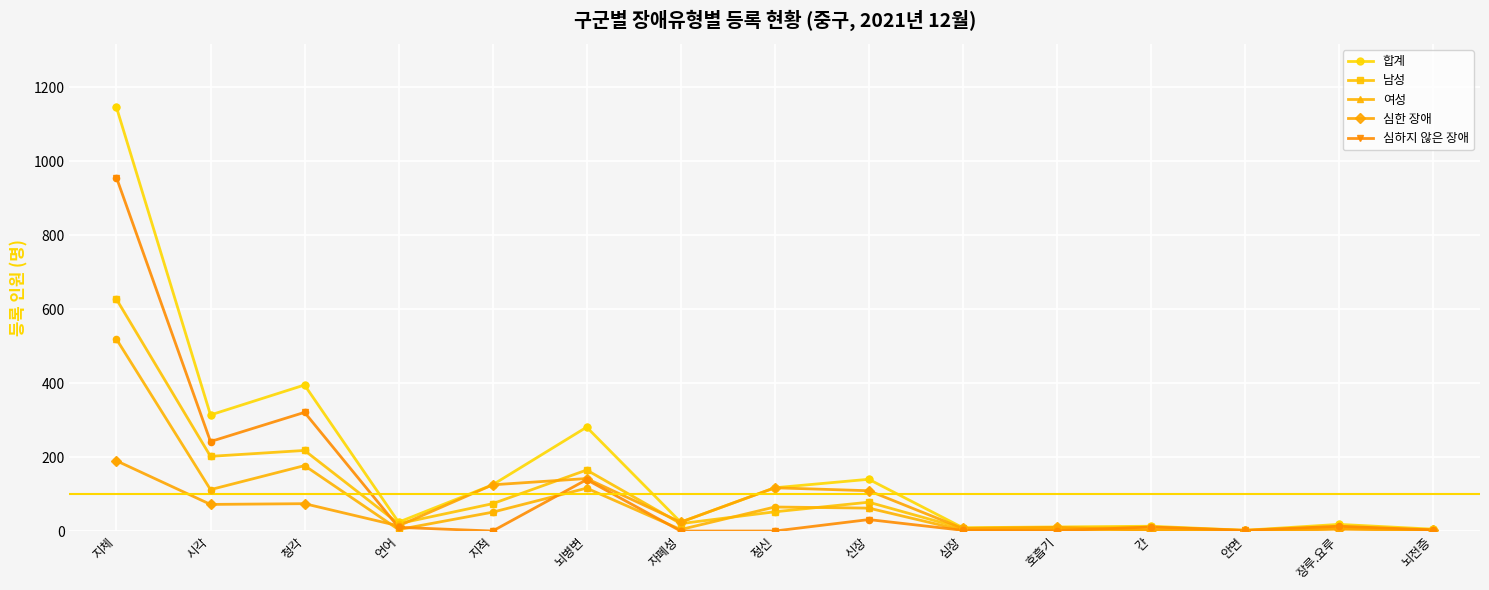

Which series has the largest total across all categories?

합계